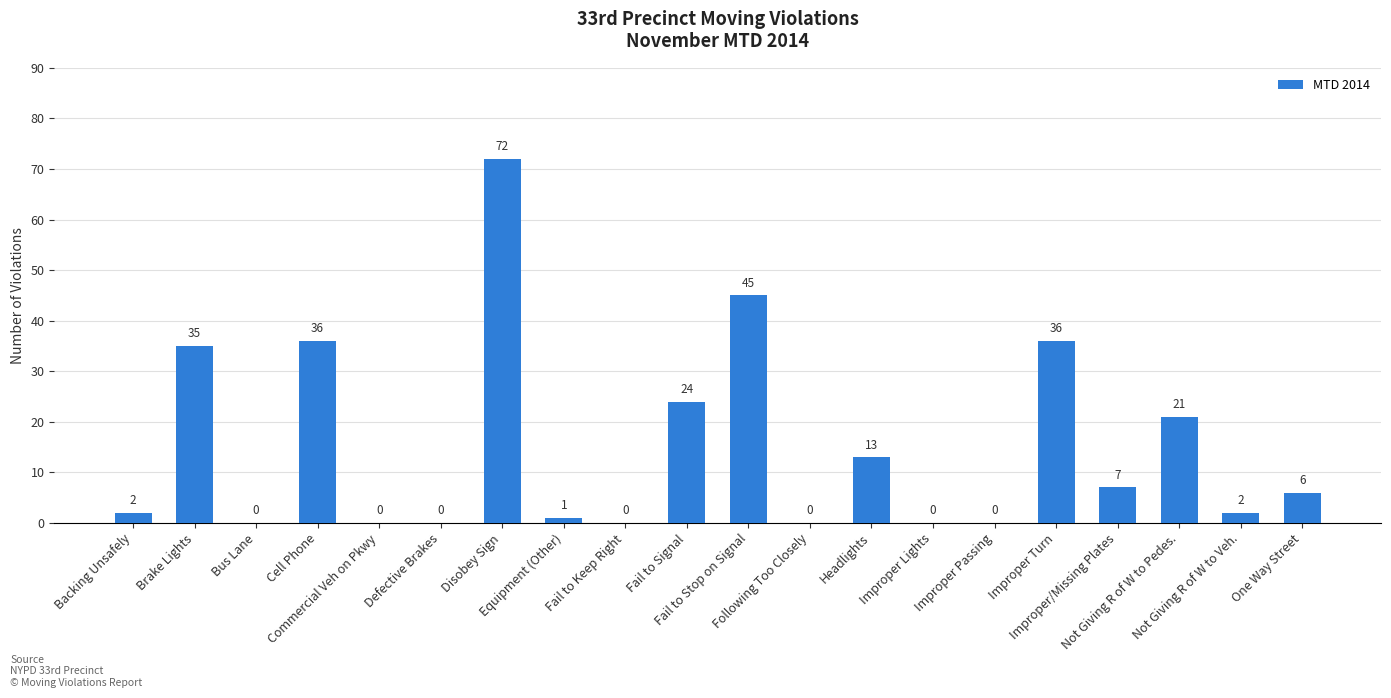

How many series are shown in this chart?

1